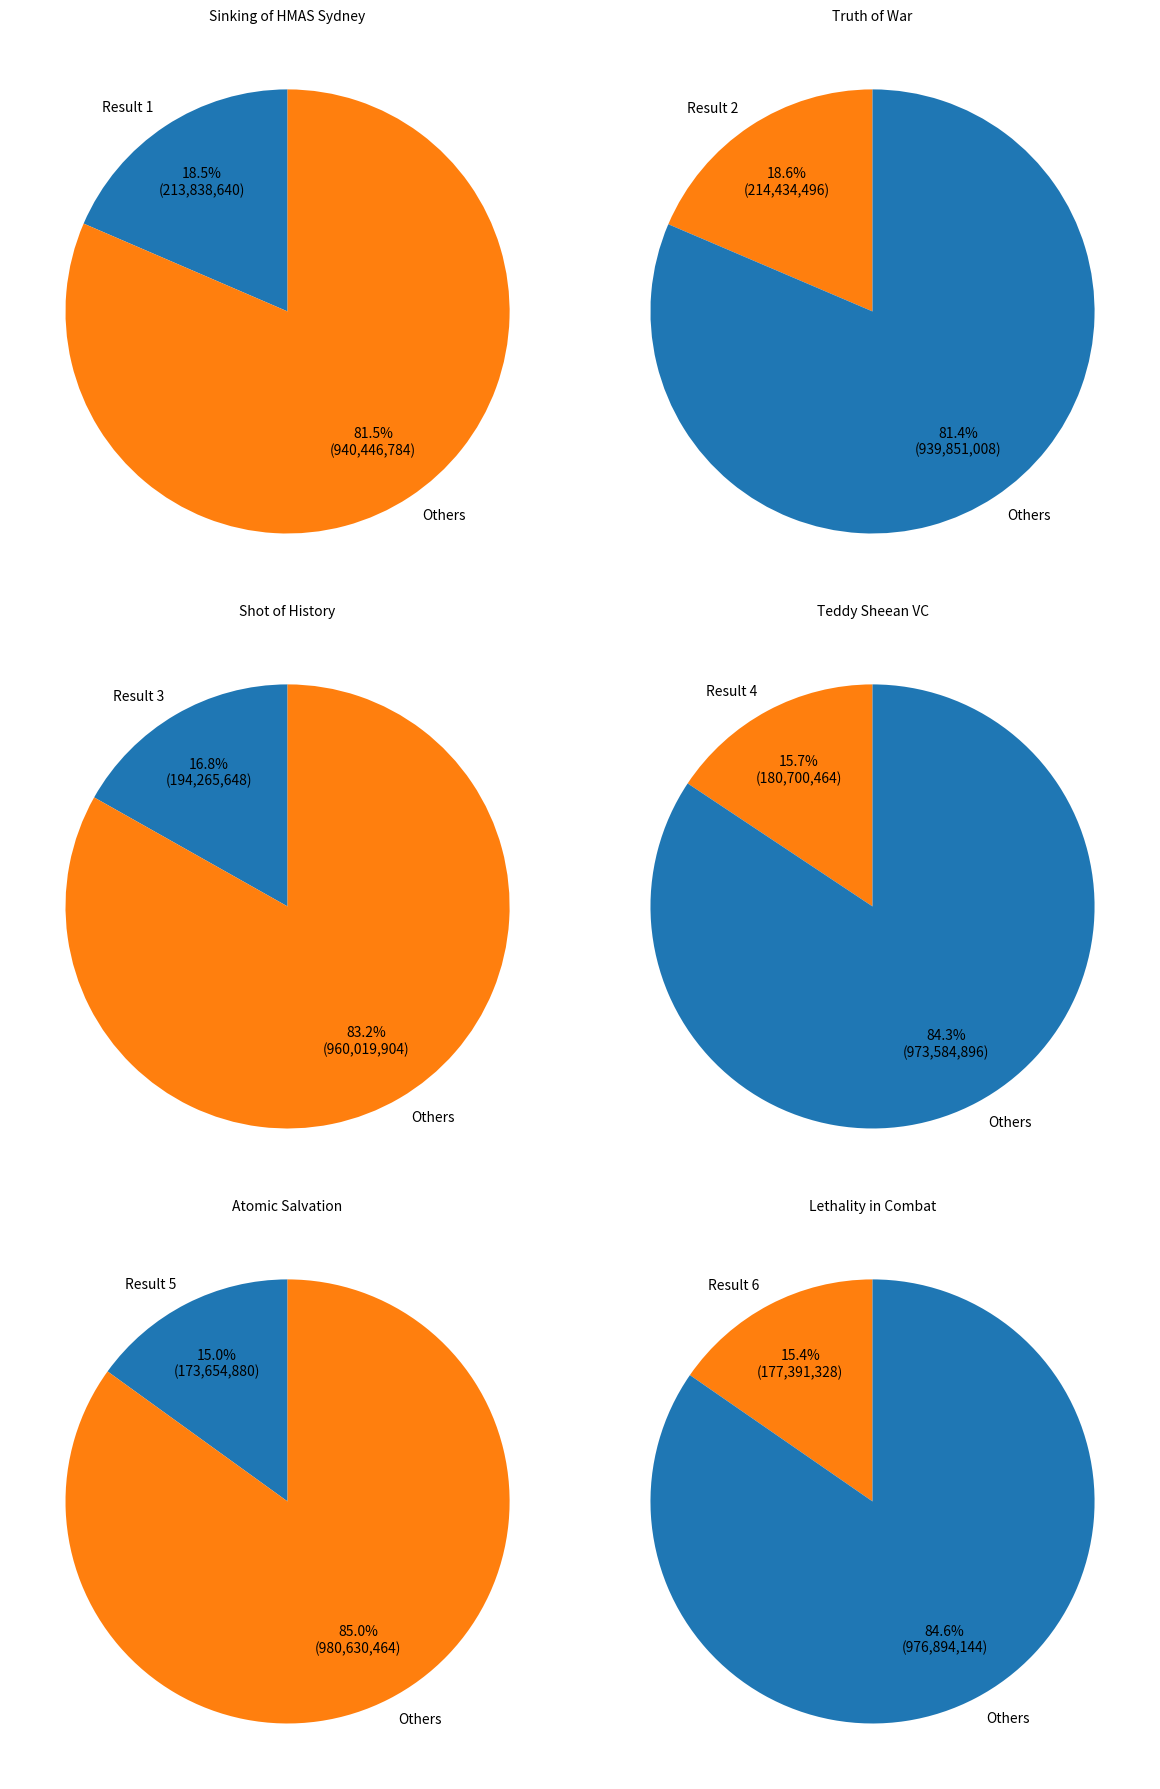

What is the change in value from 2 to 5?

-40779602